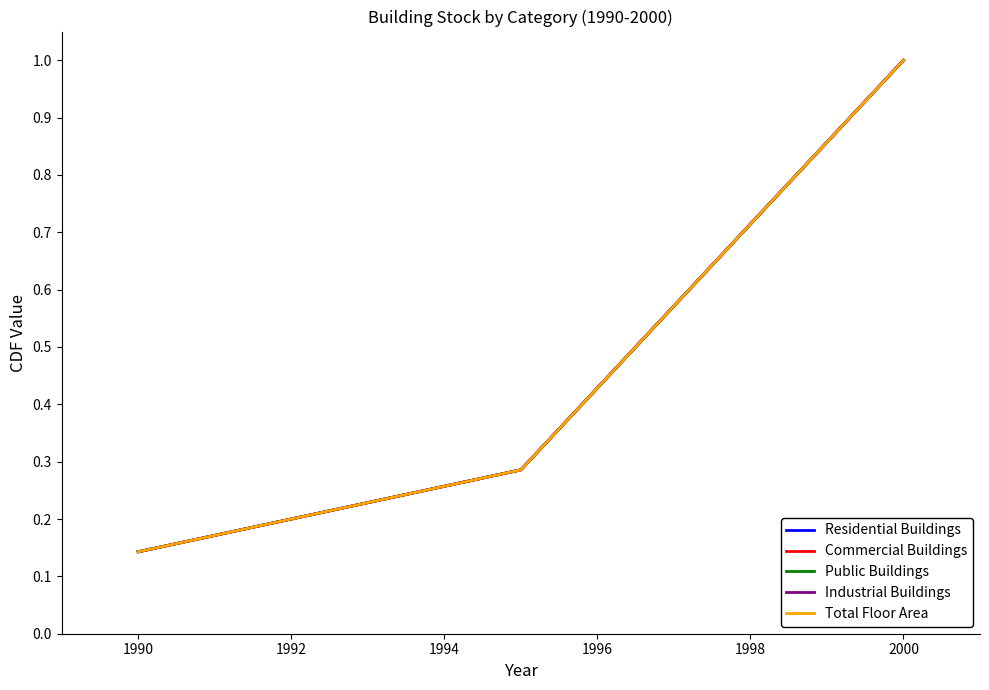

True or false: Residential Buildings has more than 1 interior local peaks.

False